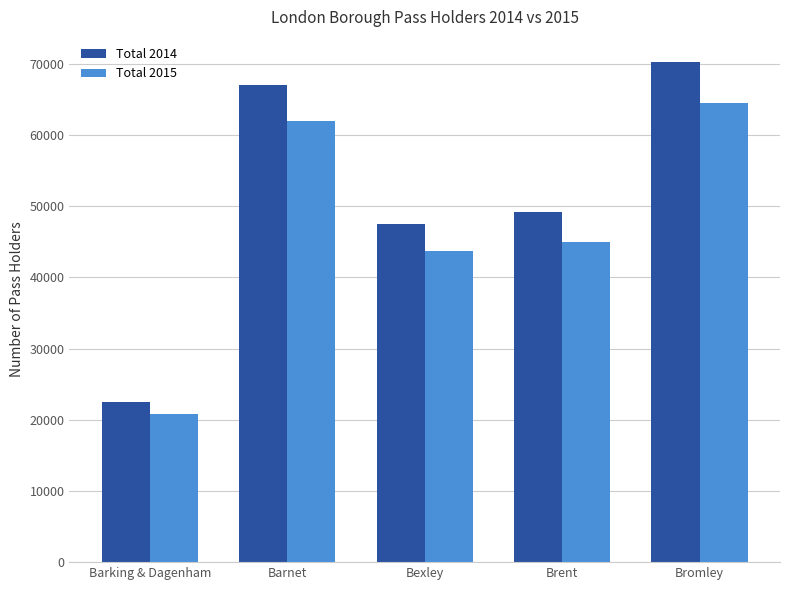

Are the bars grouped side by side (vs. stacked)?

Yes